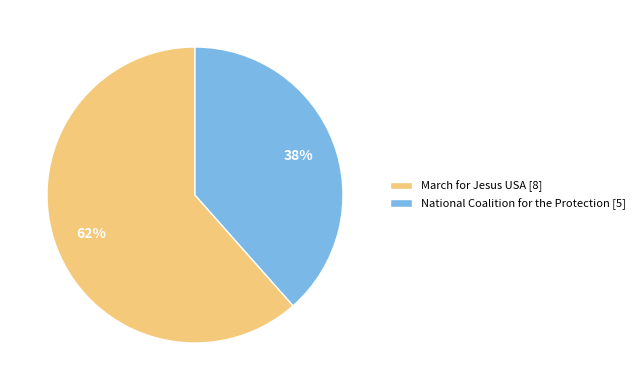

Combined, do National Coalition for the Protection [5] and March for Jesus USA [8] account for over 50%?

Yes